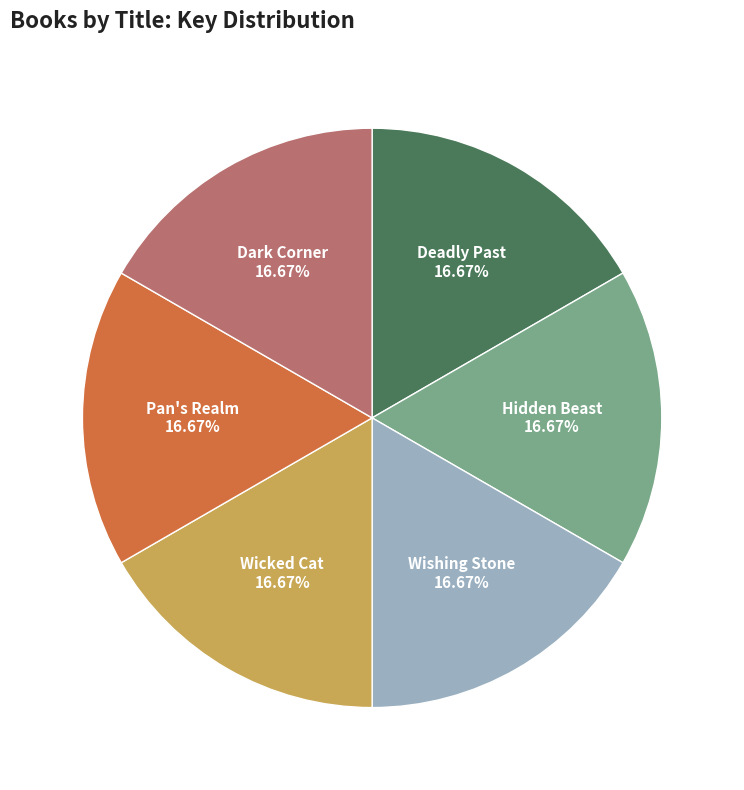

Is there any slice that represents more than half of the pie?

No